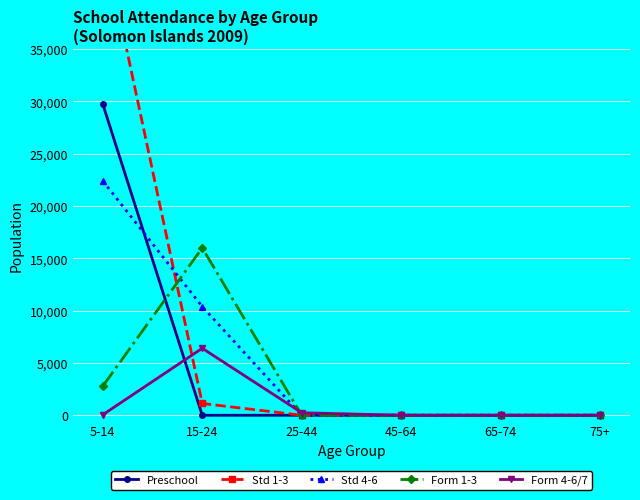

Is it true that Form 1-3 equals 0 at 65-74?

True